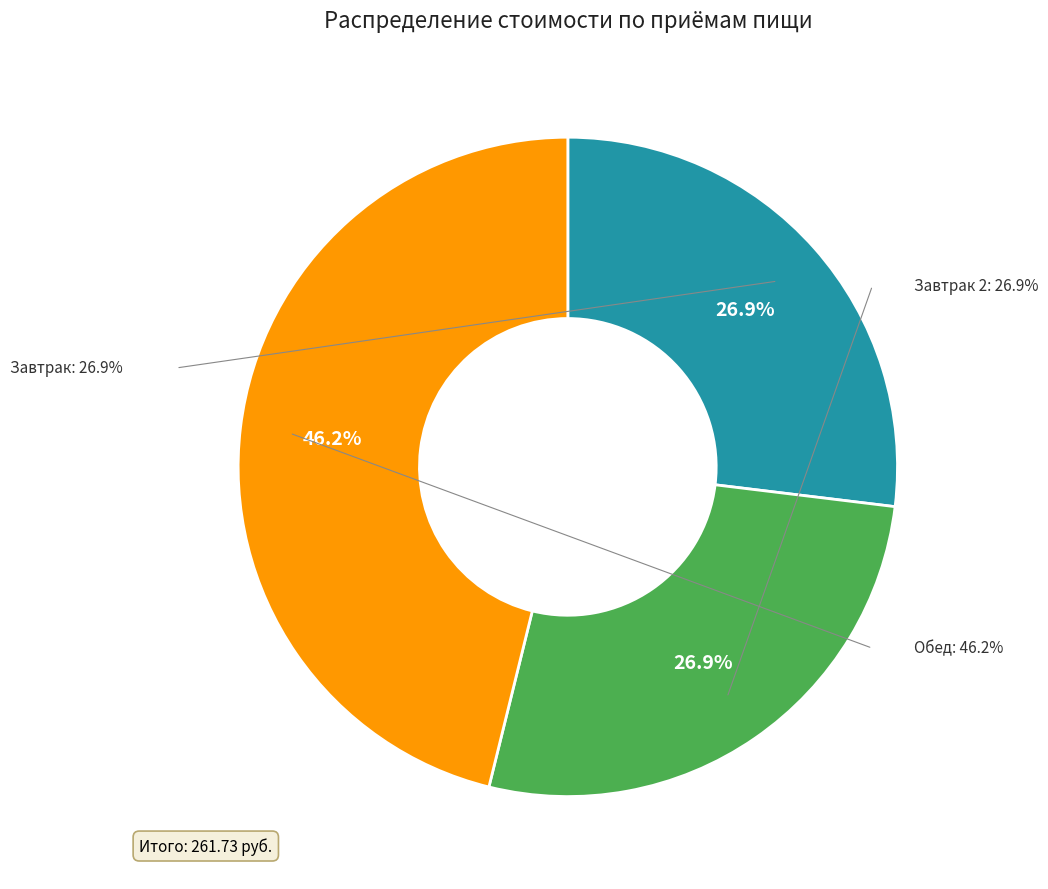

Is it true that Яблоко is 1% of the pie?

False